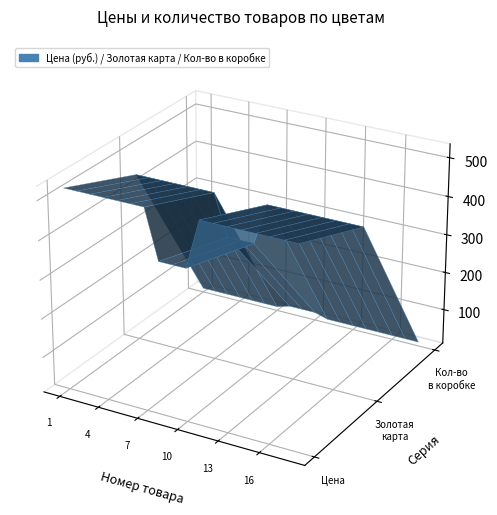

Reading right to left, what are all the values shown in this chart?

Цена (руб.): Голубой=525.0	Коричневый=525.0	Бордо=525.0	Светло-розовый=525.0	Сиреневый=525.0	Темно-зеленый=525.0	Бежевый=525.0	Слоновая кость=525.0	Желтый (Лотус)=399.0	Розовый (Лотус)=399.0	Белый (Лотус)=399.0	Ярко - розовый=525.0	Зеленый=525.0	Белый=525.0	Желтый=525.0	Оранжевый=525.0	Розовый=525.0	Красный=525.0
Цена по золотой карте: Голубой=446.2	Коричневый=446.2	Бордо=446.2	Светло-розовый=446.2	Сиреневый=446.2	Темно-зеленый=446.2	Бежевый=446.2	Слоновая кость=446.2	Желтый (Лотус)=339.1	Розовый (Лотус)=339.1	Белый (Лотус)=339.1	Ярко - розовый=446.2	Зеленый=446.2	Белый=446.2	Желтый=446.2	Оранжевый=446.2	Розовый=446.2	Красный=446.2
Кол-во в коробке: Голубой=20.0	Коричневый=20.0	Бордо=20.0	Светло-розовый=20.0	Сиреневый=20.0	Темно-зеленый=20.0	Бежевый=20.0	Слоновая кость=20.0	Желтый (Лотус)=30.0	Розовый (Лотус)=30.0	Белый (Лотус)=30.0	Ярко - розовый=20.0	Зеленый=20.0	Белый=20.0	Желтый=20.0	Оранжевый=20.0	Розовый=20.0	Красный=20.0